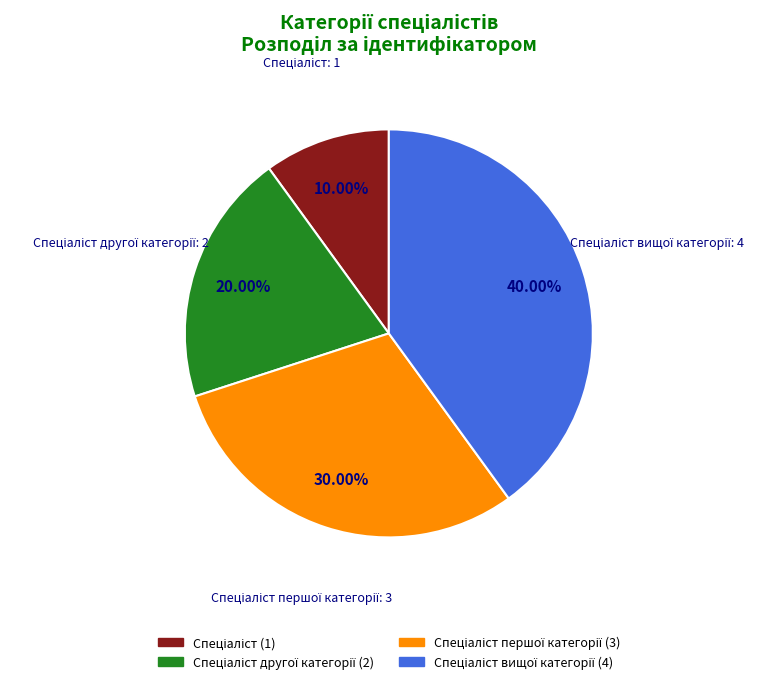

Does any single category account for the majority?

No